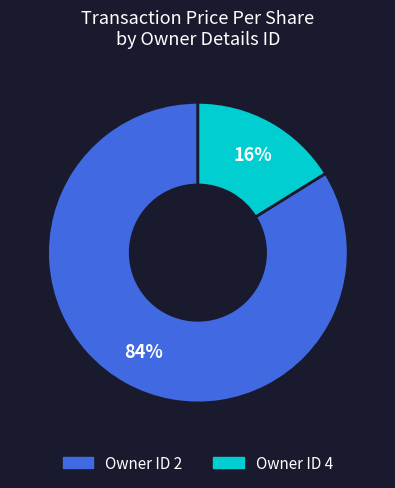

To the nearest percent, what is the difference between the largest and smallest slice percentages?

68%